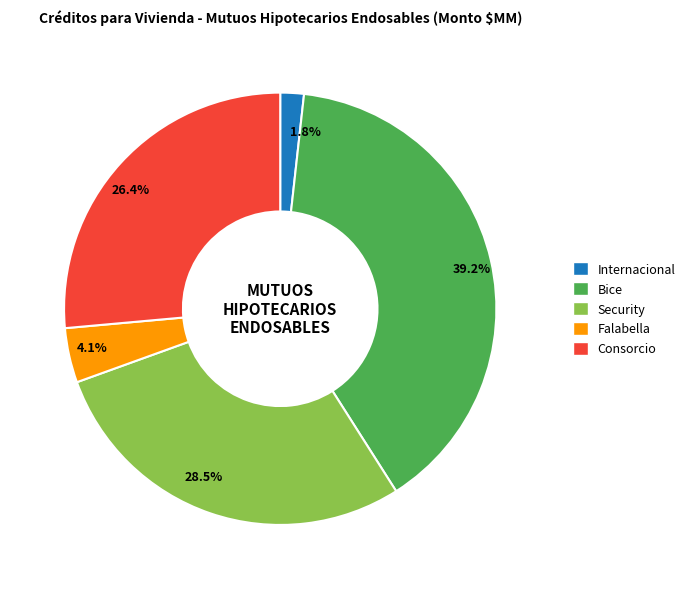

To the nearest percent, what percentage of the pie is Internacional?

2%